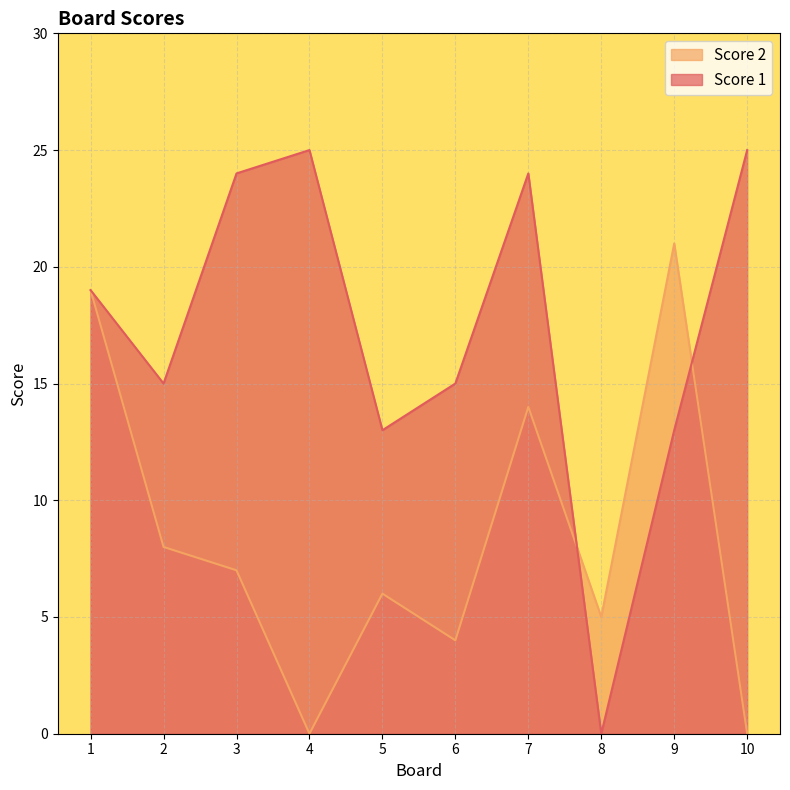

Where is Score 1 nearest to the value 12?

5